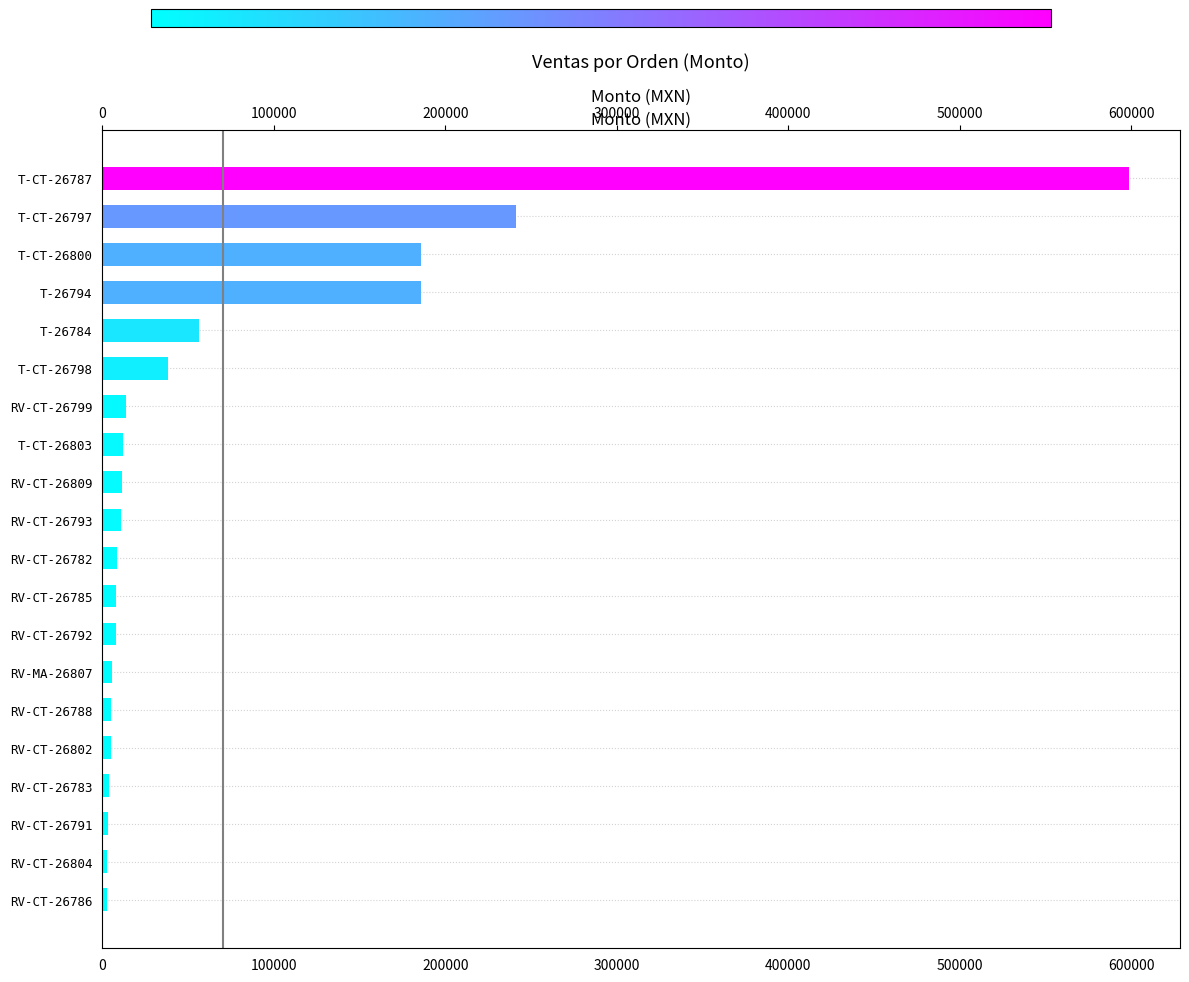

What is the value of the 4th bar from the left?

186000.0